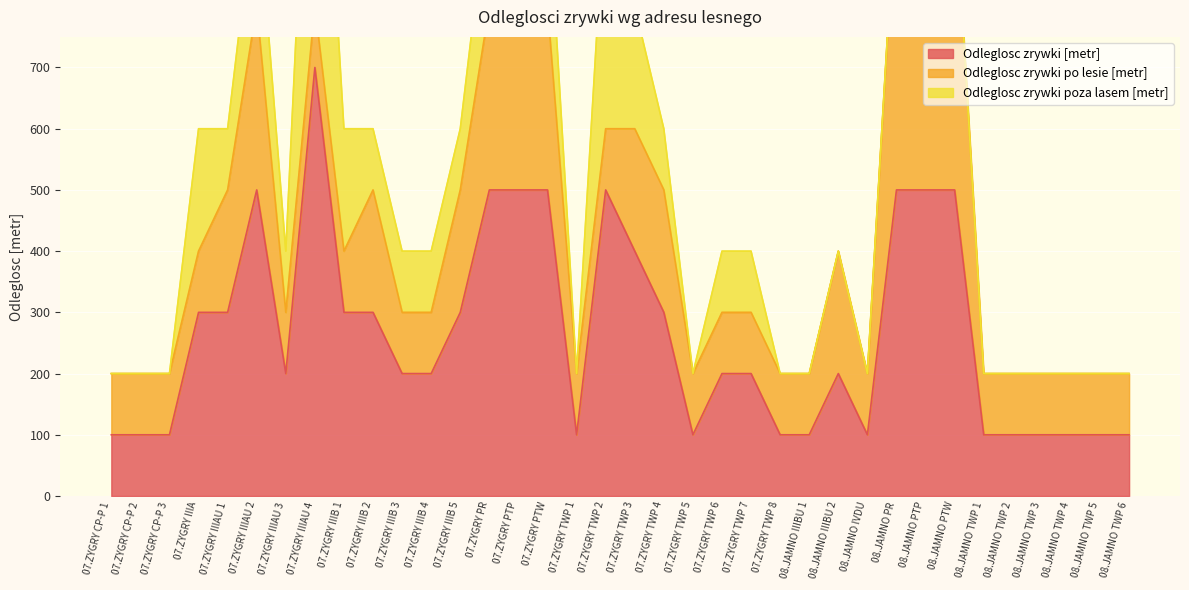

What is the average value of the Odleglosc zrywki po lesie [metr] series?

172